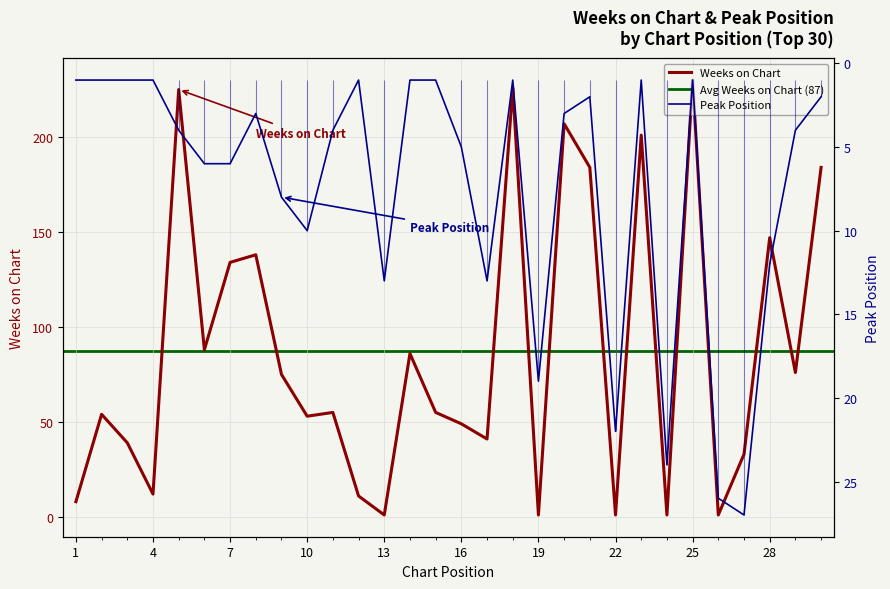

What is the value of the Peak Position point at the 25th from the left?

1